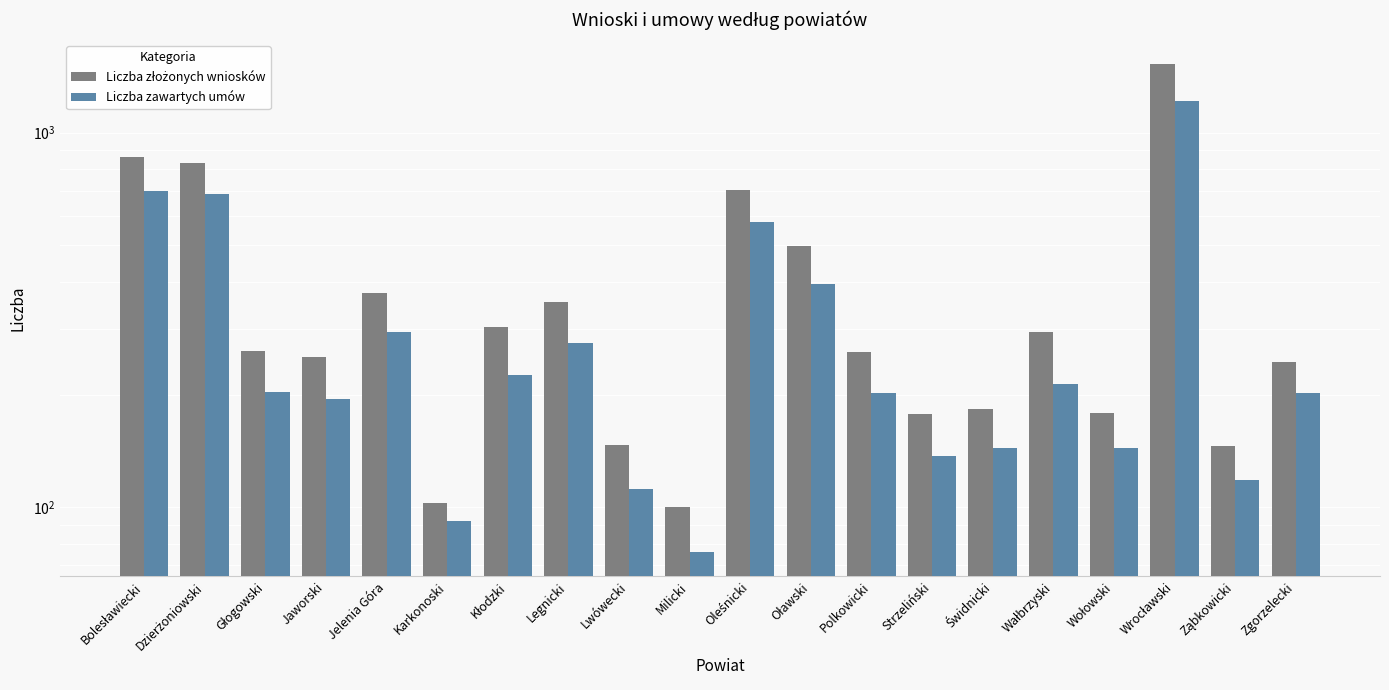

Which series has the widest spread of values?

Liczba złożonych wniosków